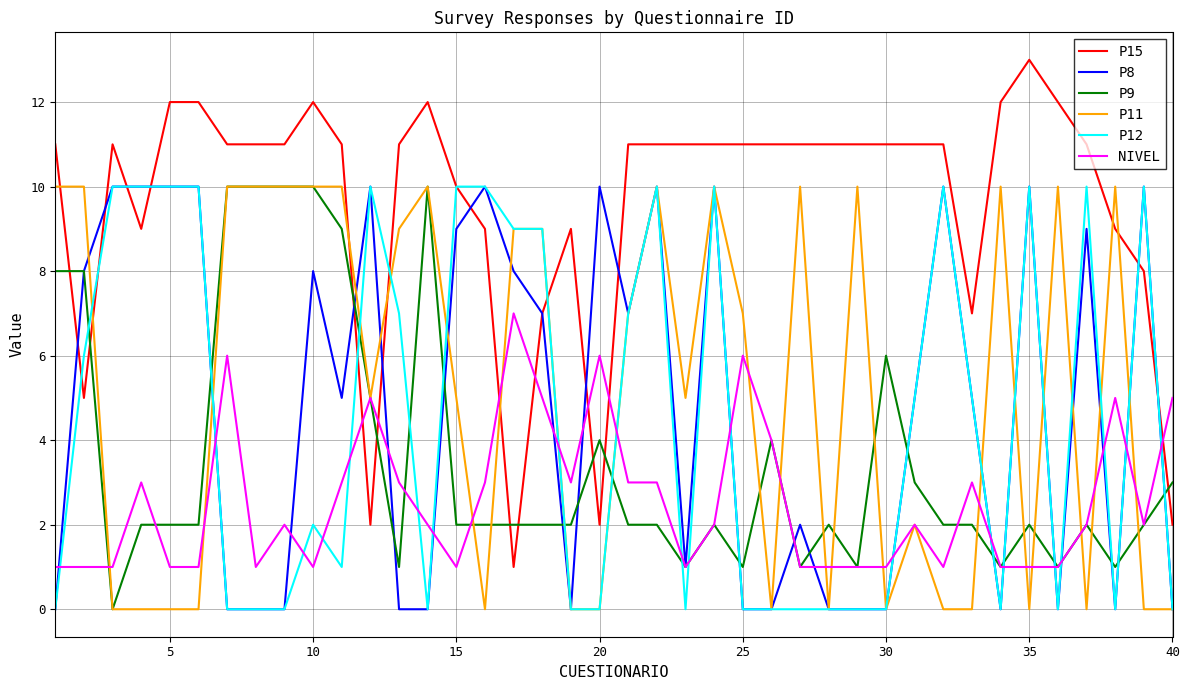

Which series ends up on top after the final intersection of P11 and P15?

P15